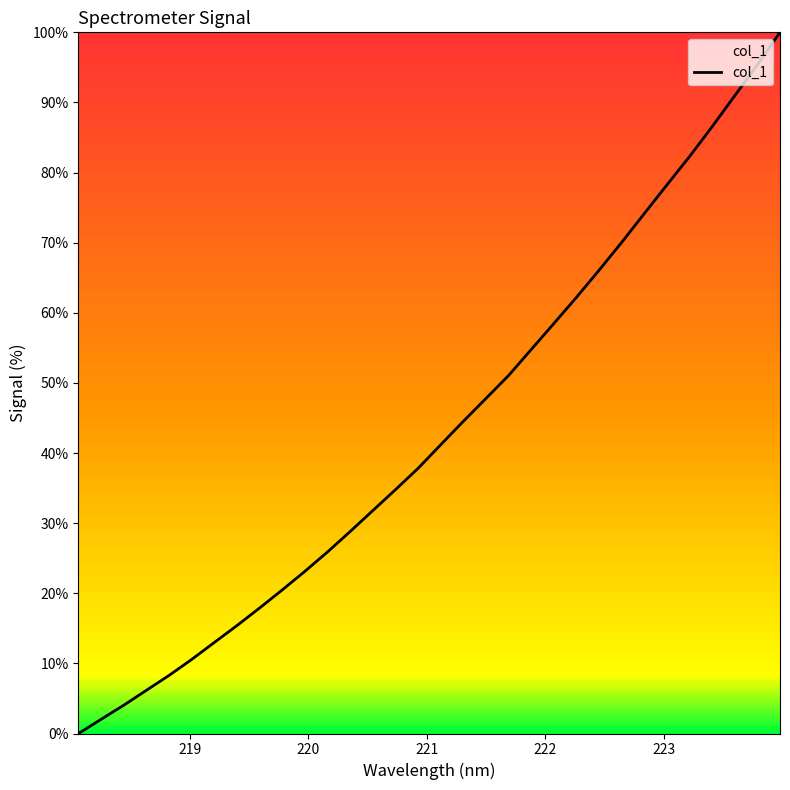

How many values are below 41?

16